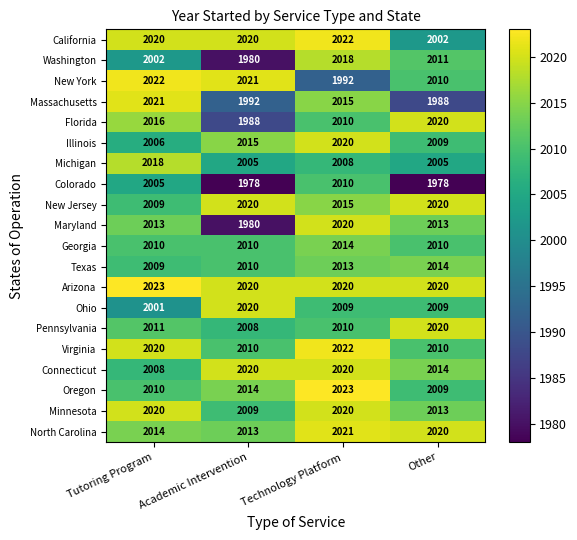

Which series has the largest total across all categories?

Arizona